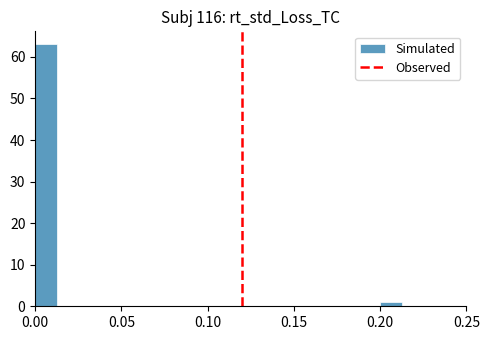

Read against the x-axis, roughly where is the centre of the tallest bar?

0.005